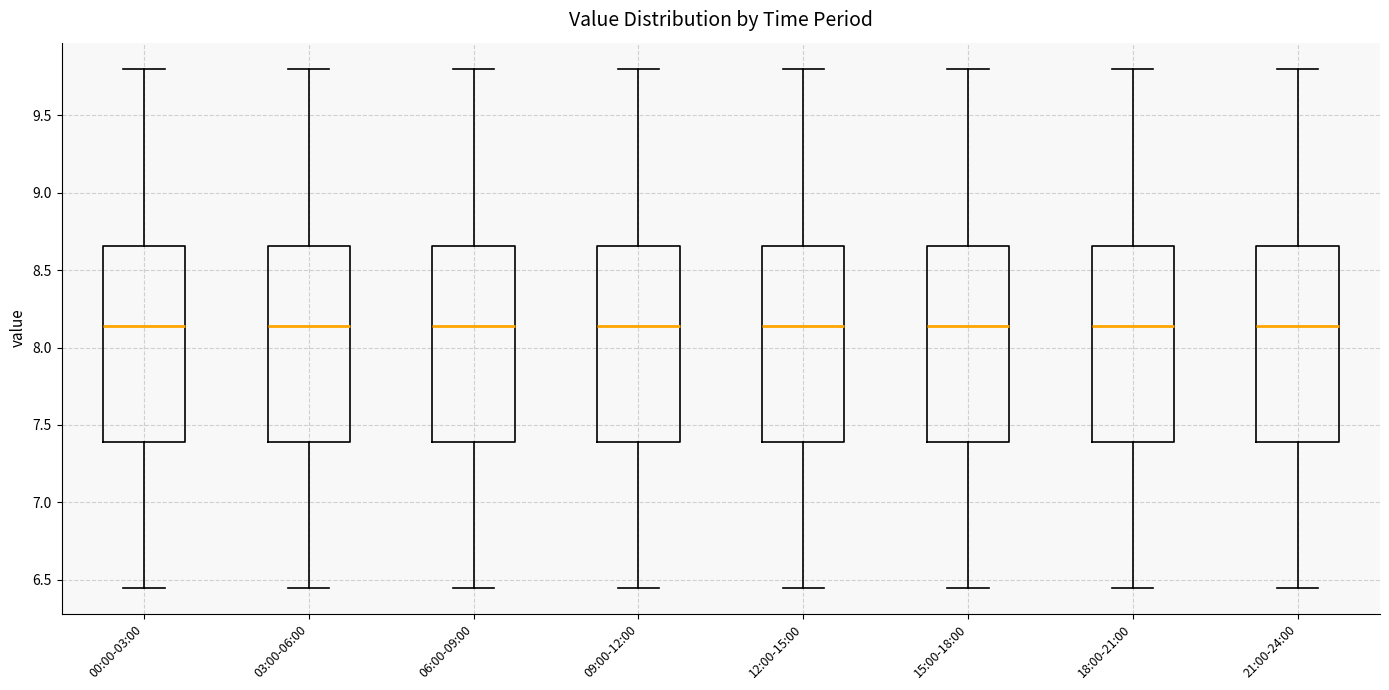

Where does the upper whisker of the box for 18:00-21:00 end on the y-axis? The values are not printed on the chart, so give them approximately, as read against the axis.

9.80